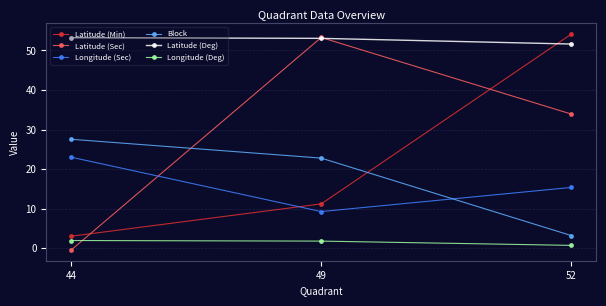

What is the value of the Longitude (Deg) point at the 2nd from the left?

1.8